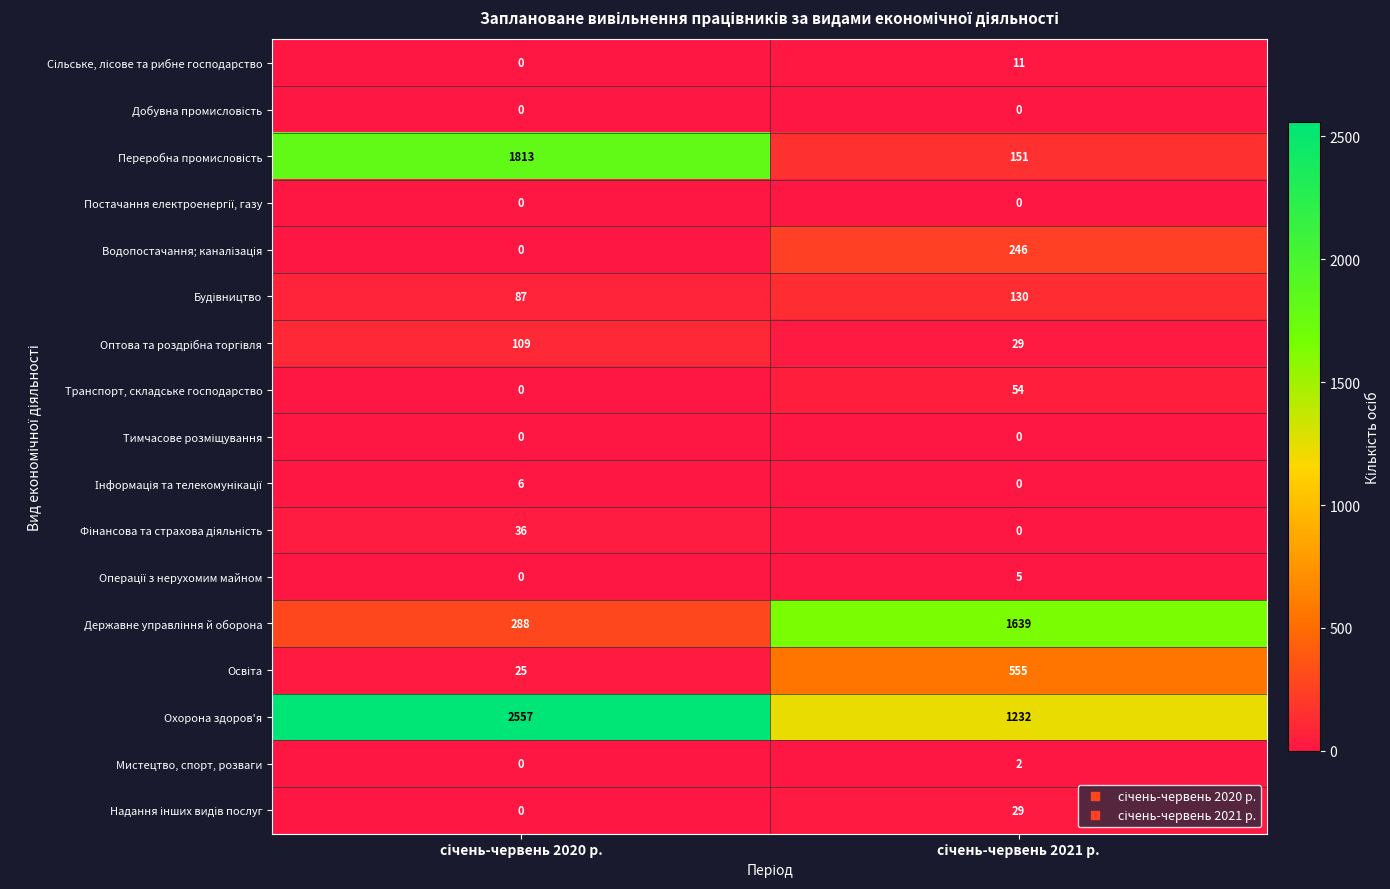

Which series has the largest total across all categories?

Охорона здоров'я